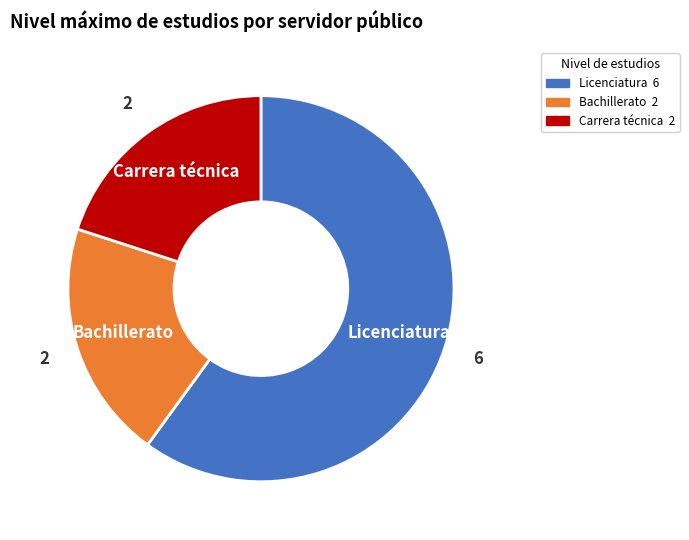

Is the sum of Bachillerato and Carrera técnica greater than half?

No